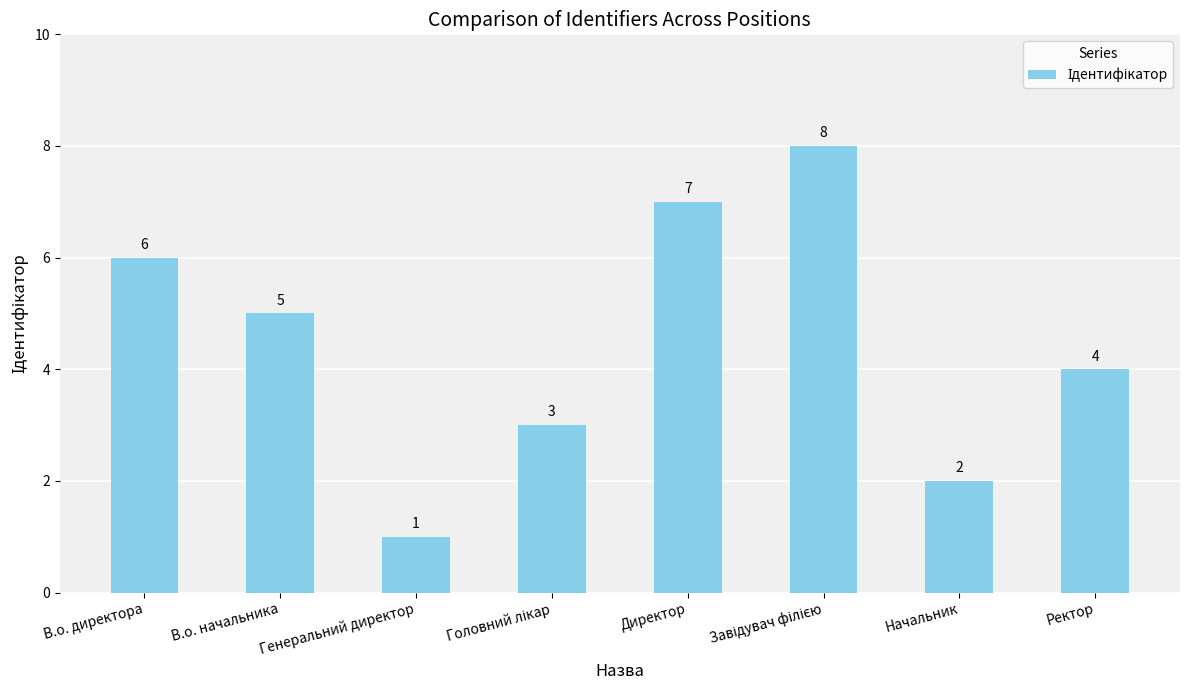

Does the chart contain any negative values?

No